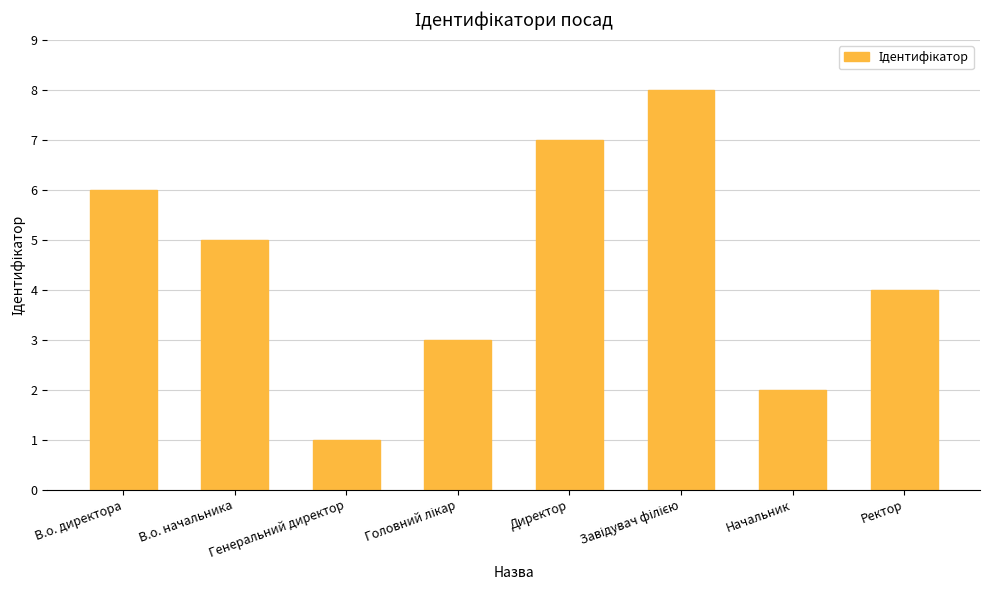

What is the label of the 1st bar from the right?

Ректор